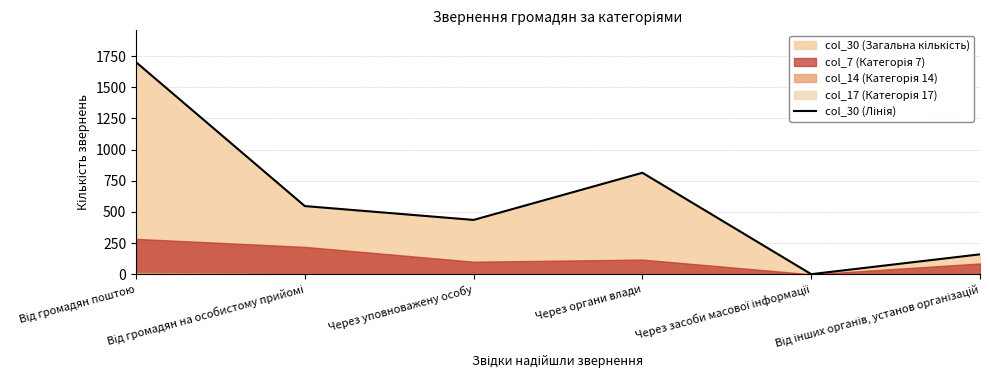

What is the label of the 1st point from the left?

Від громадян поштою